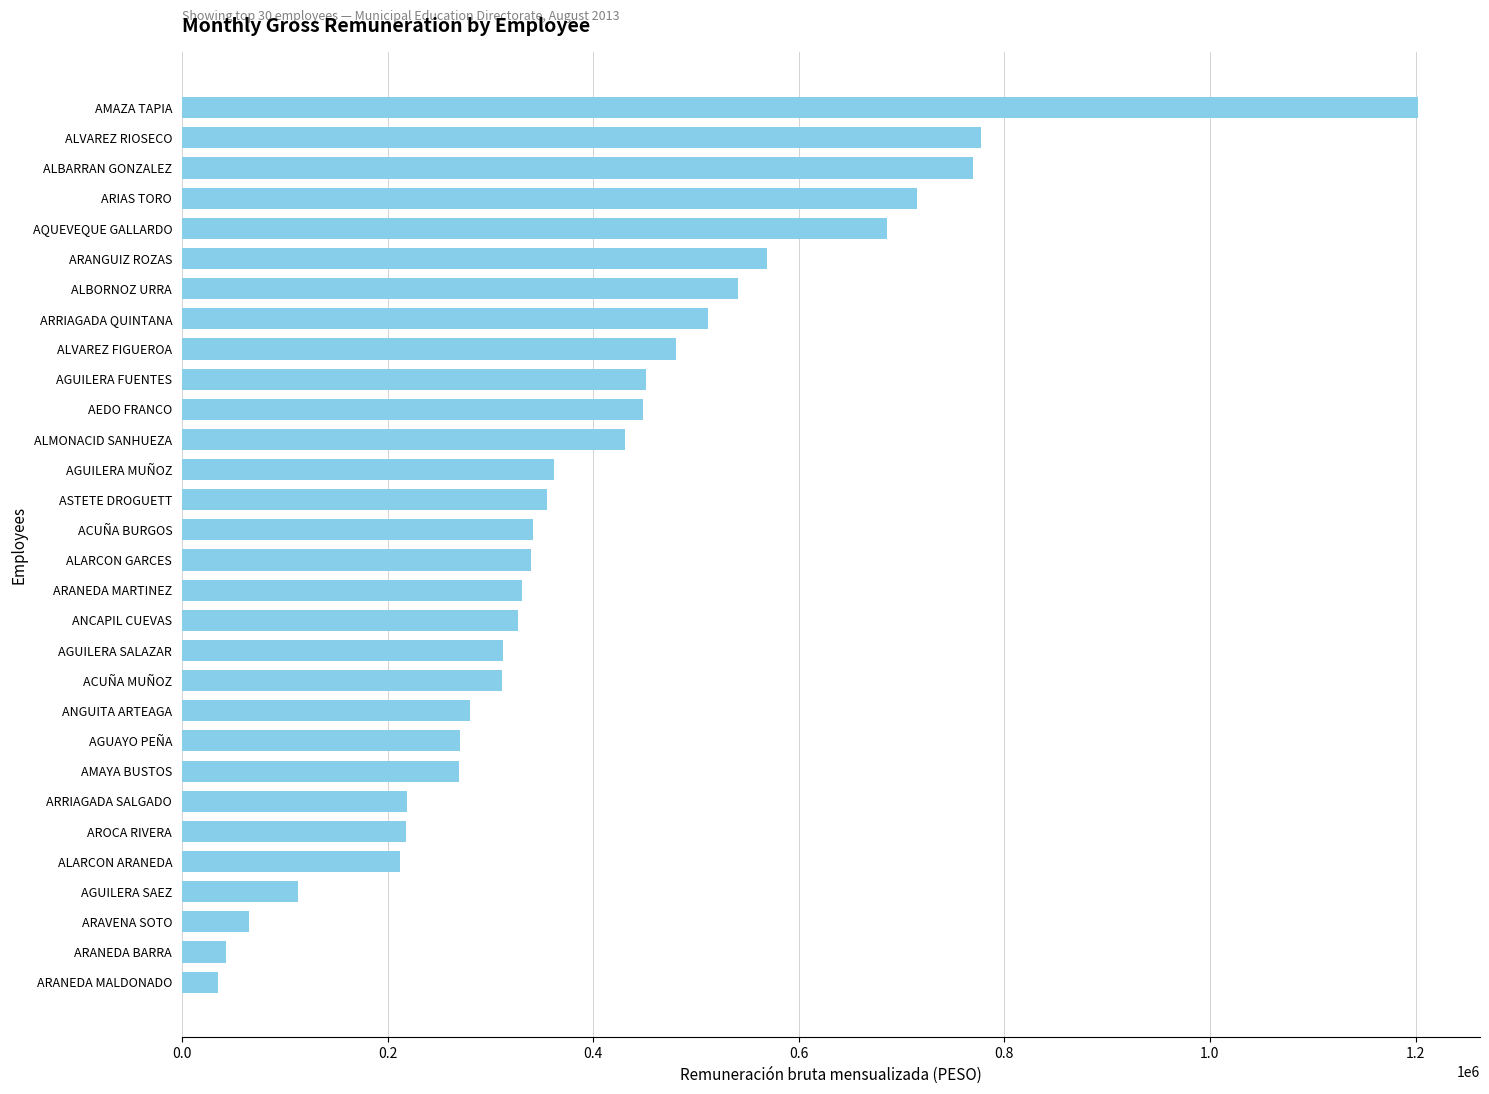

Is it true that the value at ARIAS TORO is 175443?

False